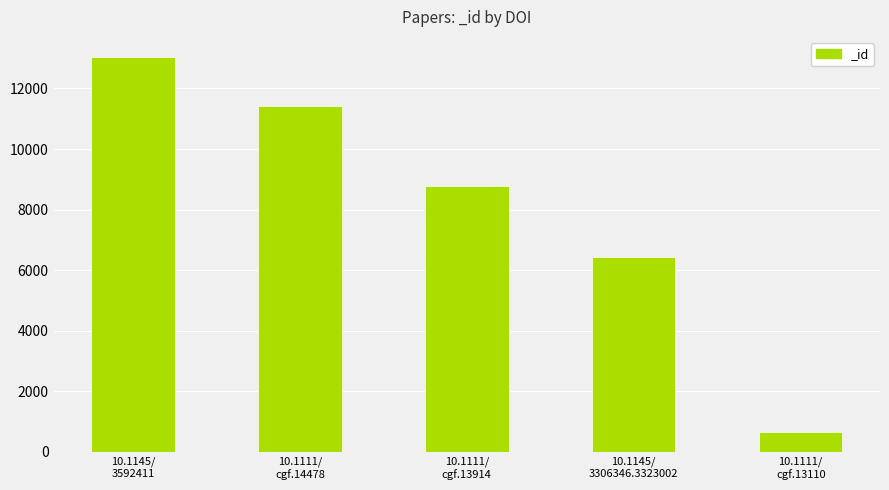

What is the sum of all values?

40358